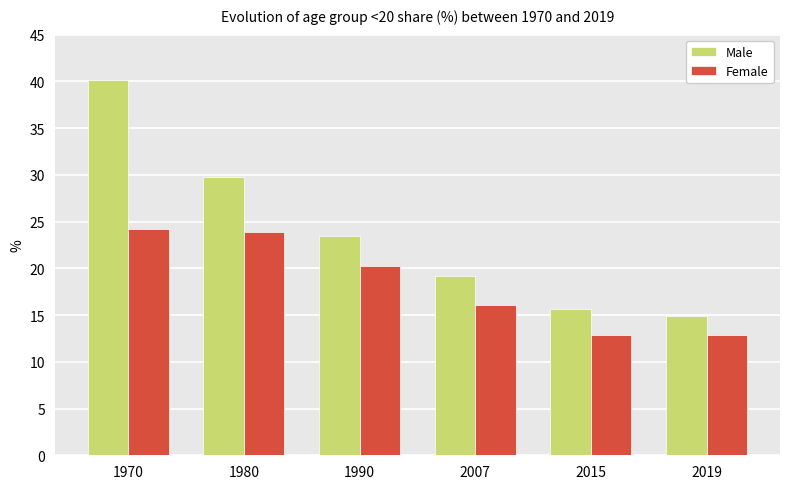

How many data points in Male are less than 23?

3